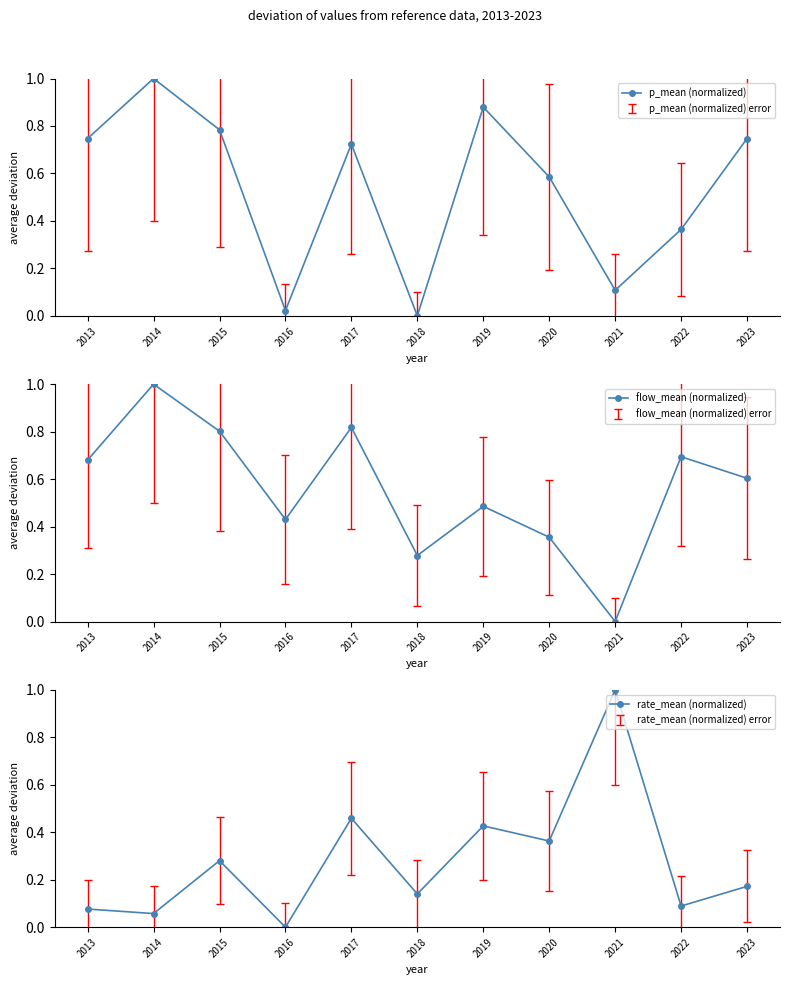

Reading left to right, list all the values displayed in this chart.

p_mean (normalized): 2013=0.7	2014=1.0	2015=0.8	2016=0.0	2017=0.7	2018=0.0	2019=0.9	2020=0.6	2021=0.1	2022=0.4	2023=0.7
flow_mean (normalized): 2013=0.7	2014=1.0	2015=0.8	2016=0.4	2017=0.8	2018=0.3	2019=0.5	2020=0.4	2021=0.0	2022=0.7	2023=0.6
rate_mean (normalized): 2013=0.1	2014=0.1	2015=0.3	2016=0.0	2017=0.5	2018=0.1	2019=0.4	2020=0.4	2021=1.0	2022=0.1	2023=0.2